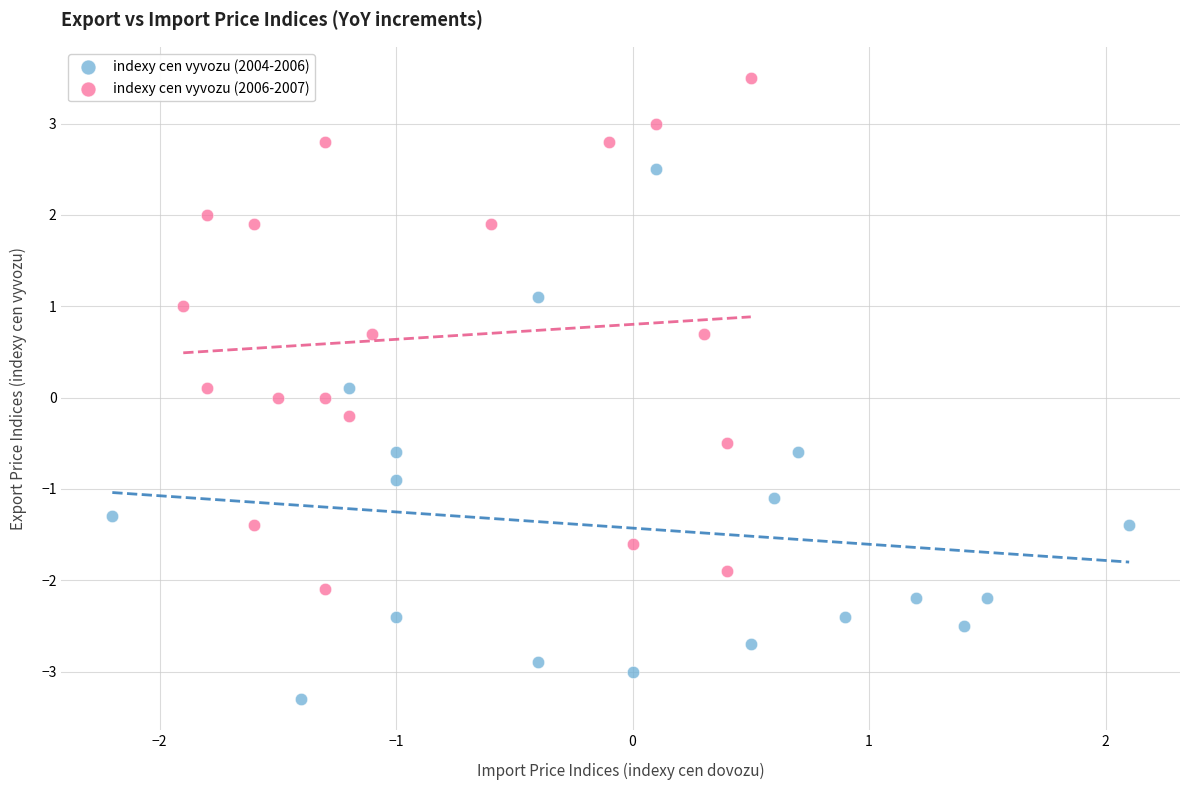

Which series contains the lowest Y value?

indexy cen vyvozu (2004-2006)